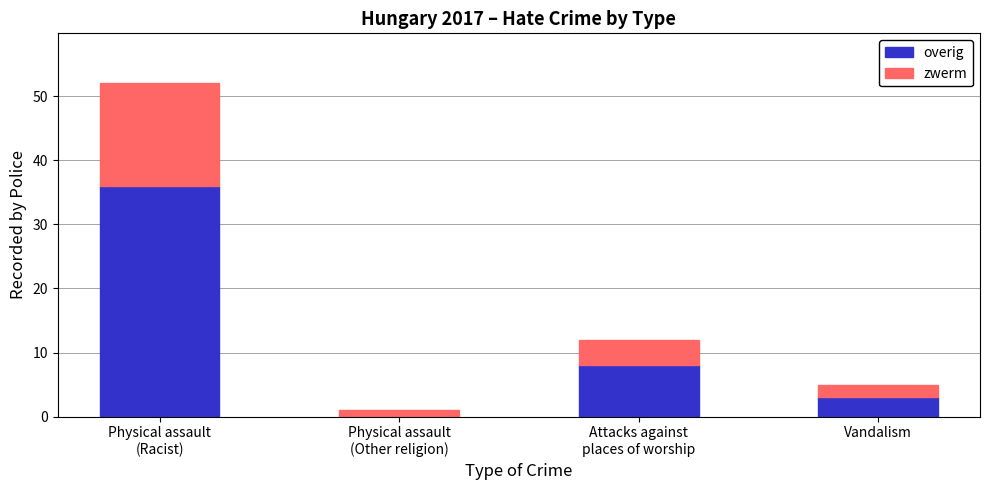

Does the chart contain stacked bars?

Yes